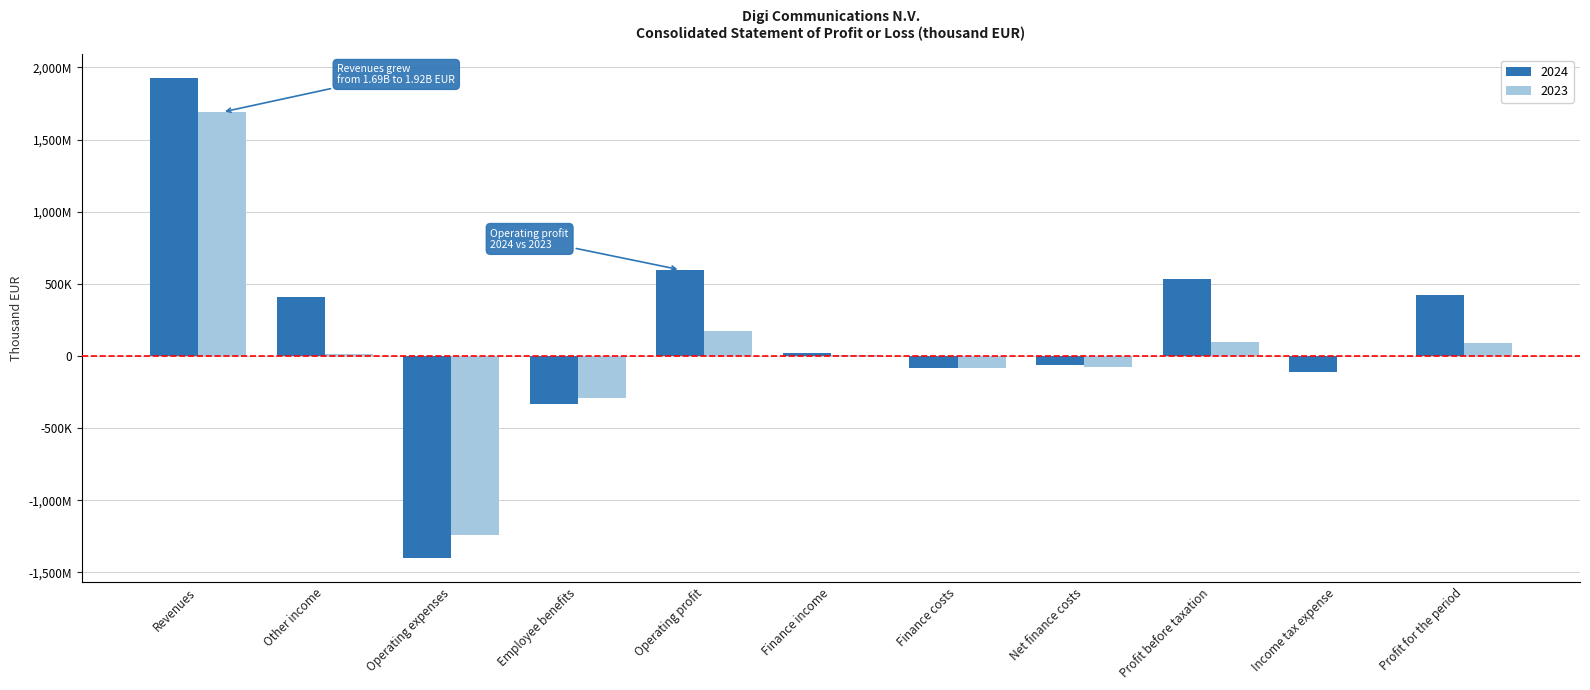

List the series in order of their overall mean, highest first.

2024, 2023